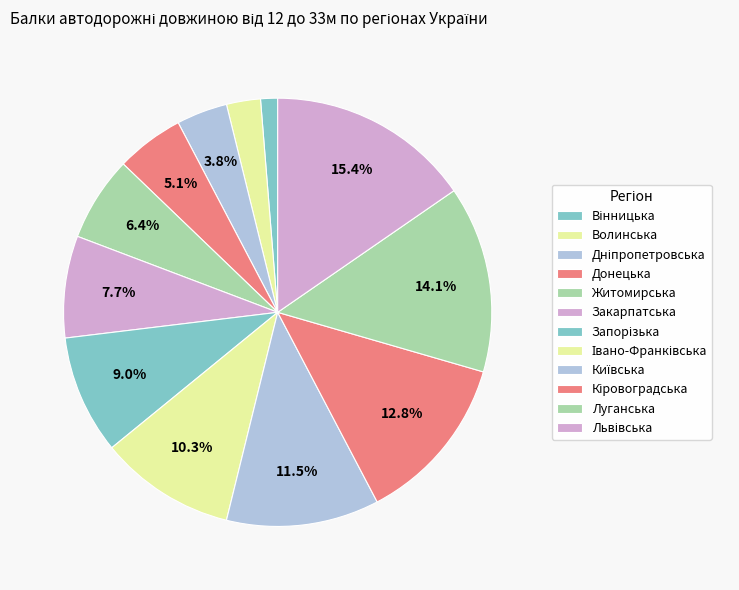

Approximately how many times larger is the value at Житомирська compared to Дніпропетровська?

1.7